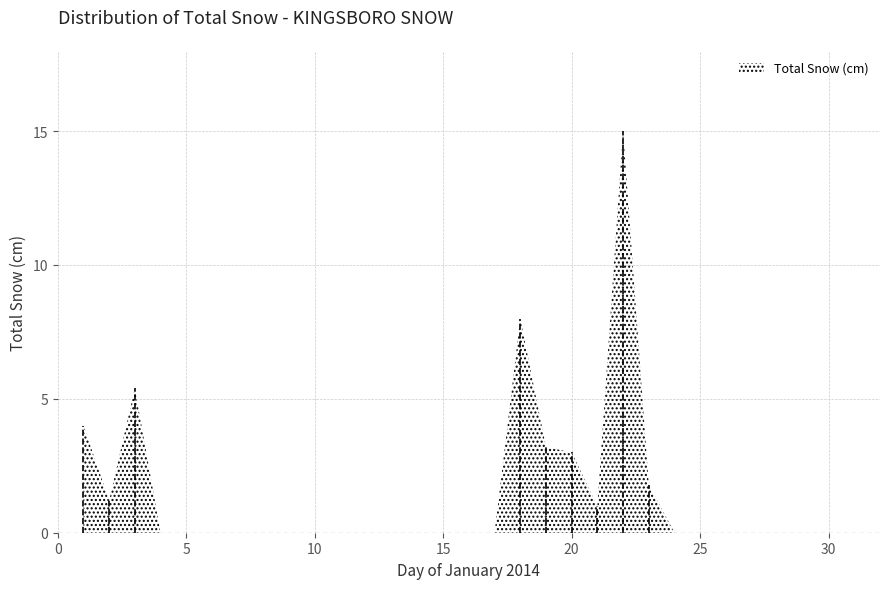

The chart shows a value of 9.0 at 26. True or false?

False